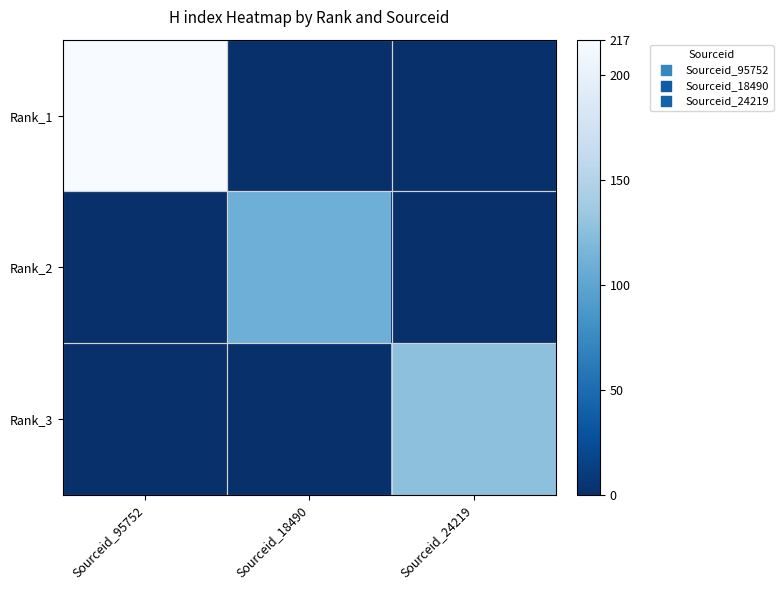

Reading right to left, extract all data points from this chart.

Rank_1: Sourceid_24219=0	Sourceid_18490=0	Sourceid_95752=217
Rank_2: Sourceid_24219=0	Sourceid_18490=110	Sourceid_95752=0
Rank_3: Sourceid_24219=127	Sourceid_18490=0	Sourceid_95752=0